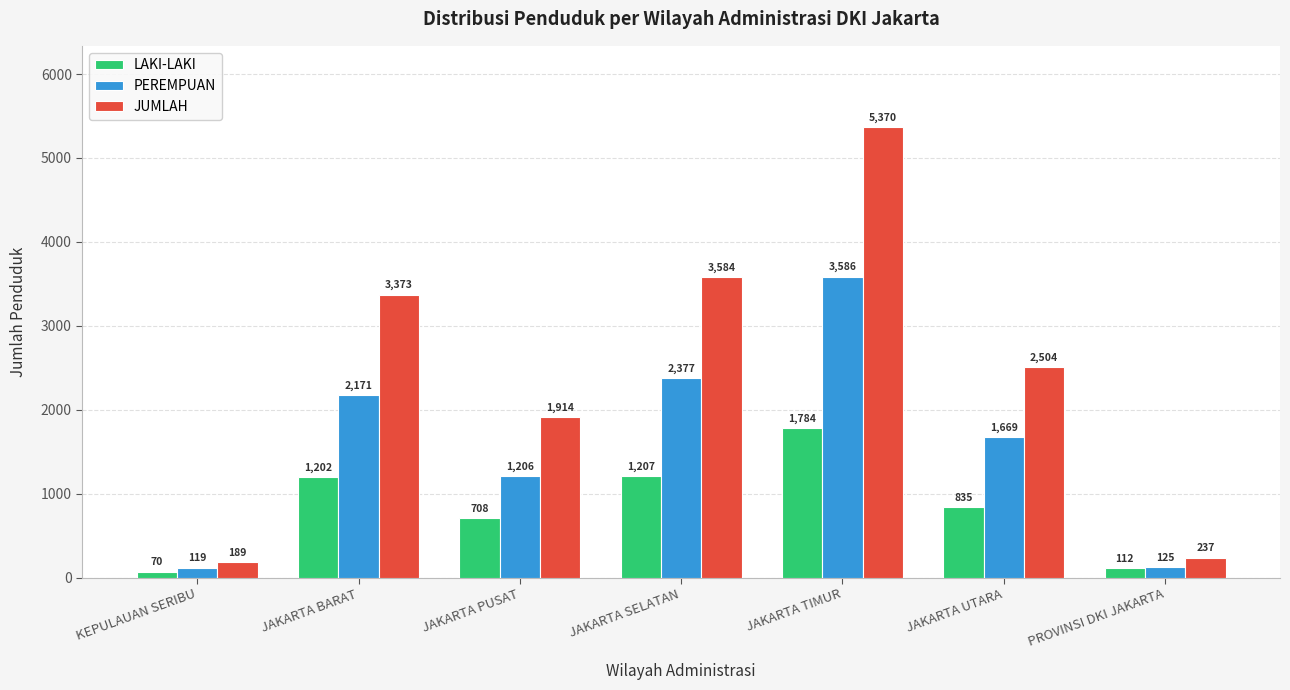

Count the number of categories in the chart.

7